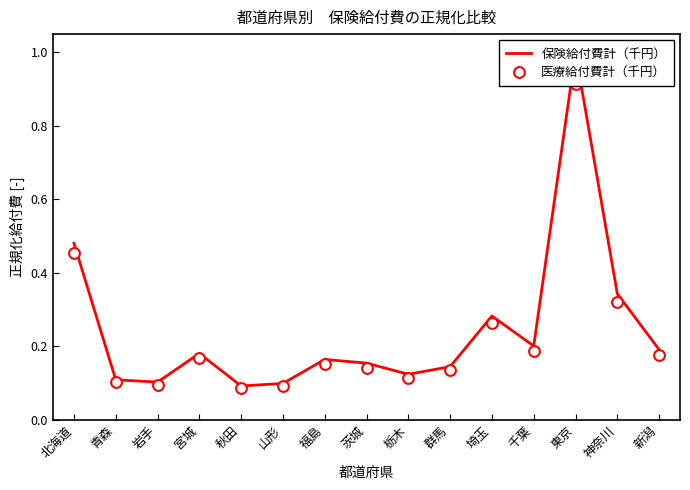

Which series reaches the maximum Y coordinate?

保険給付費計（千円）